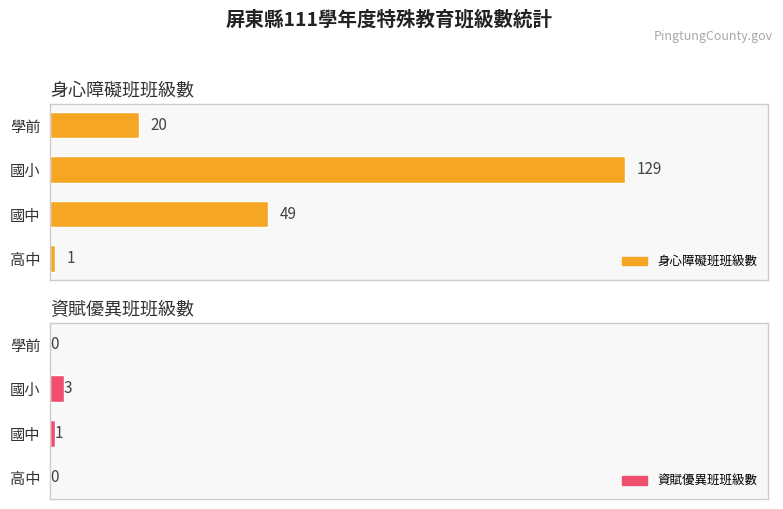

What are all the series names shown in the legend?

身心障礙班班級數, 資賦優異班班級數